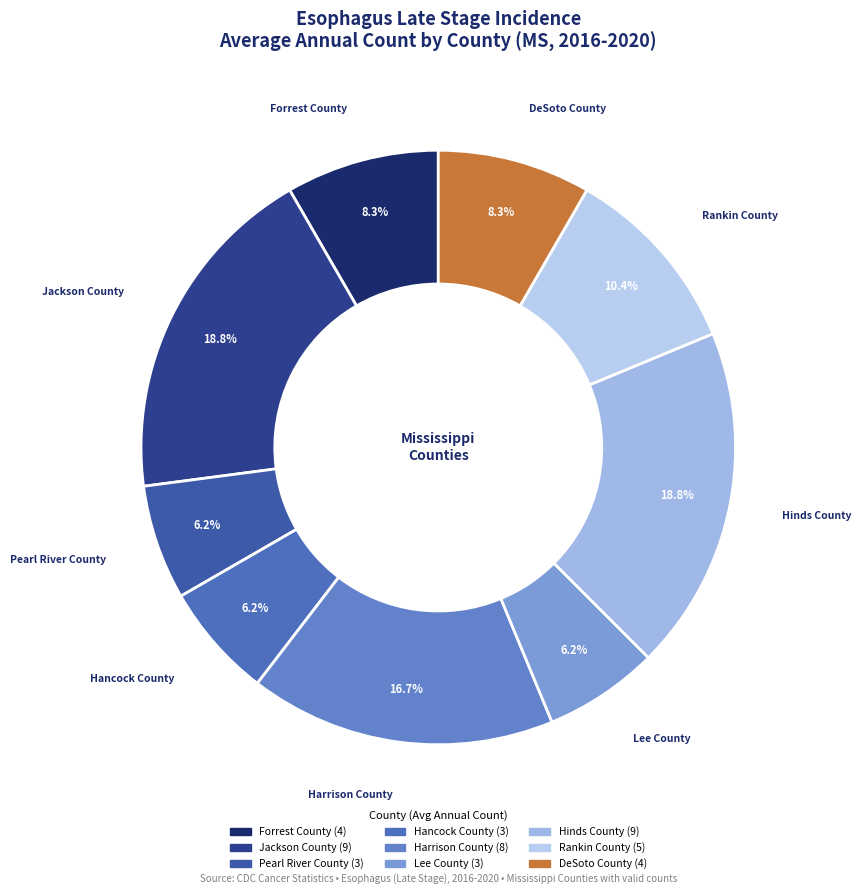

Count the number of slices in the pie.

9